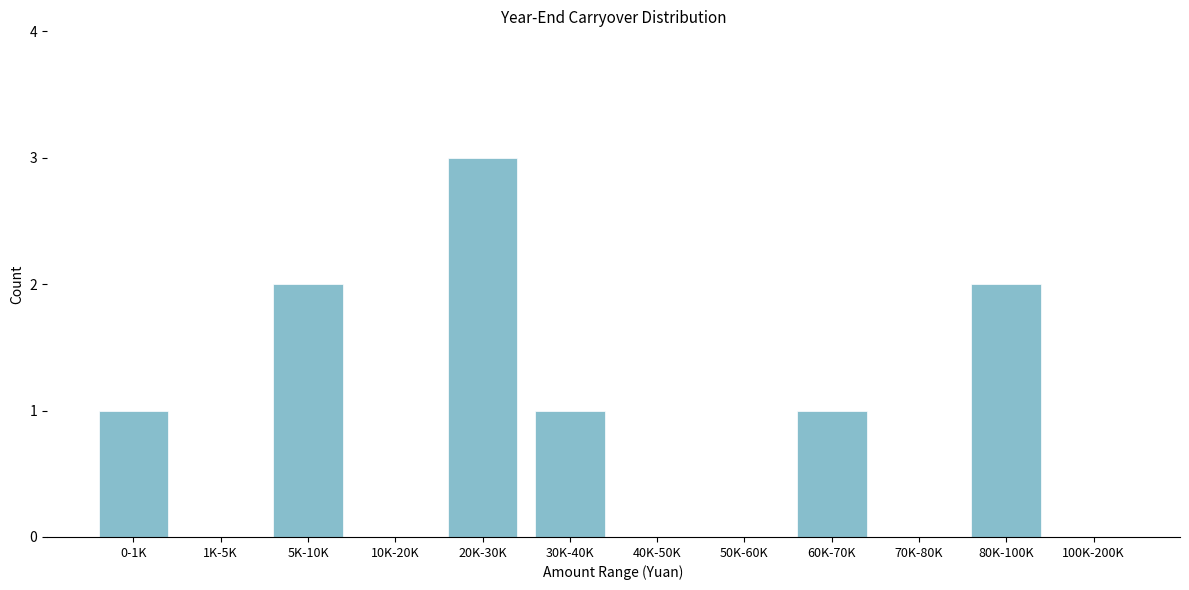

Reading left to right, transcribe all the data shown in this chart.

0-1K=1	1K-5K=0	5K-10K=2	10K-20K=0	20K-30K=3	30K-40K=1	40K-50K=0	50K-60K=0	60K-70K=1	70K-80K=0	80K-100K=2	100K-200K=0